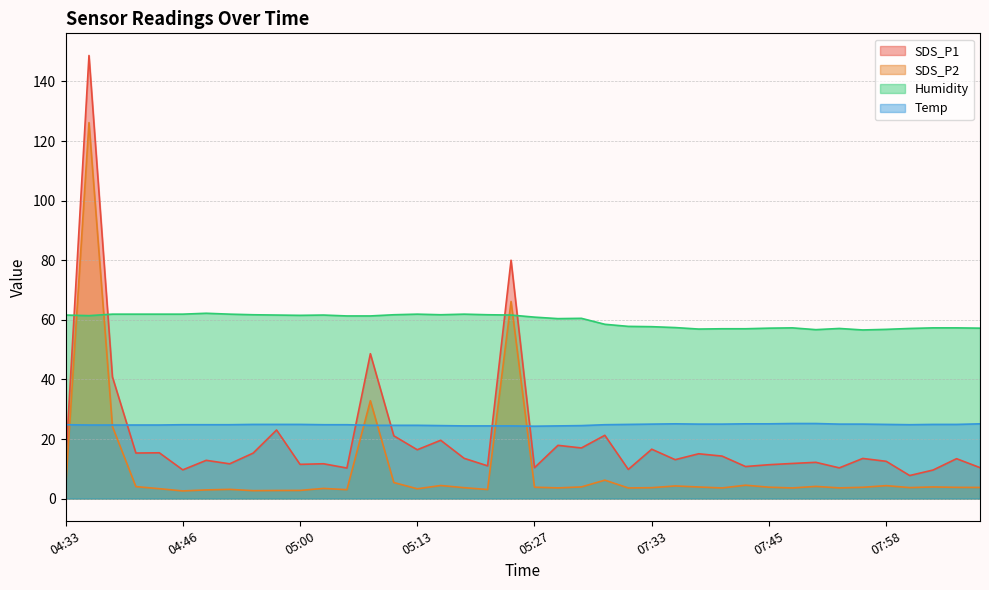

At which category is the sum across all series the highest?

04:36